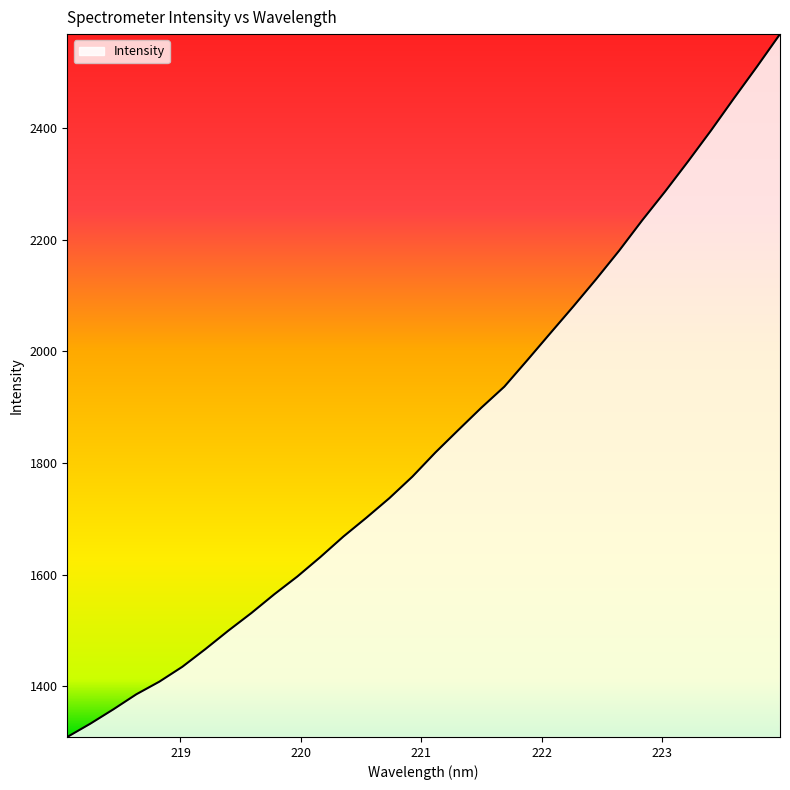

What is the maximum value shown in the chart?

2568.4